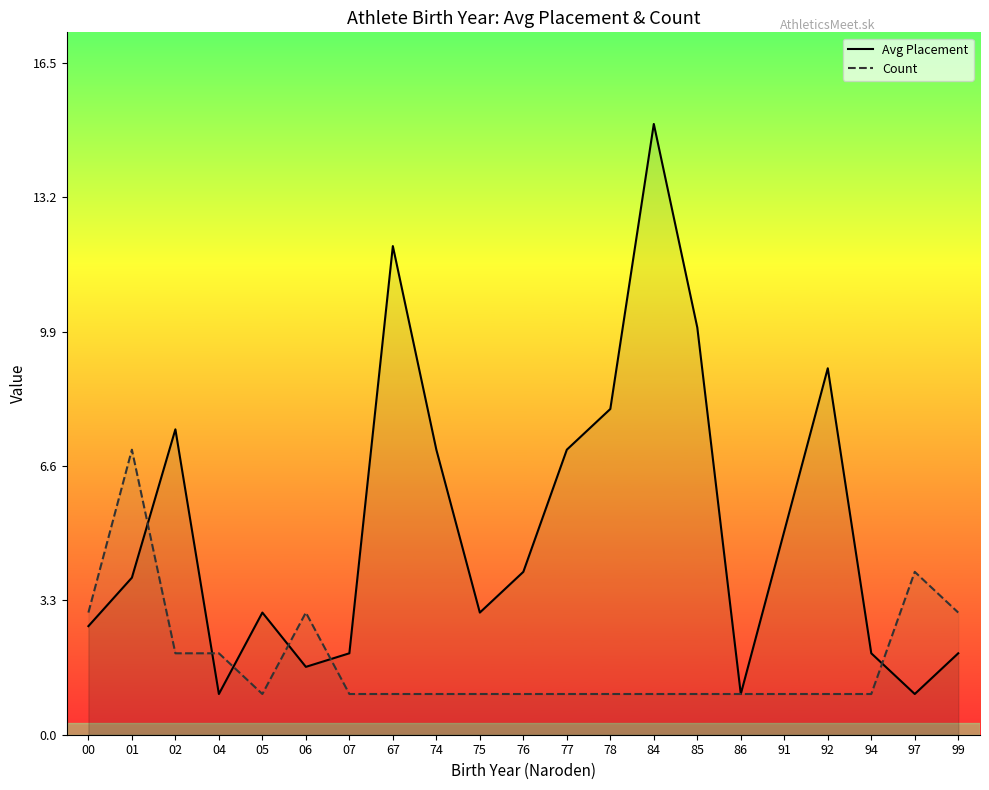

True or false: Avg Placement has a value of 10.0 at 85.

True